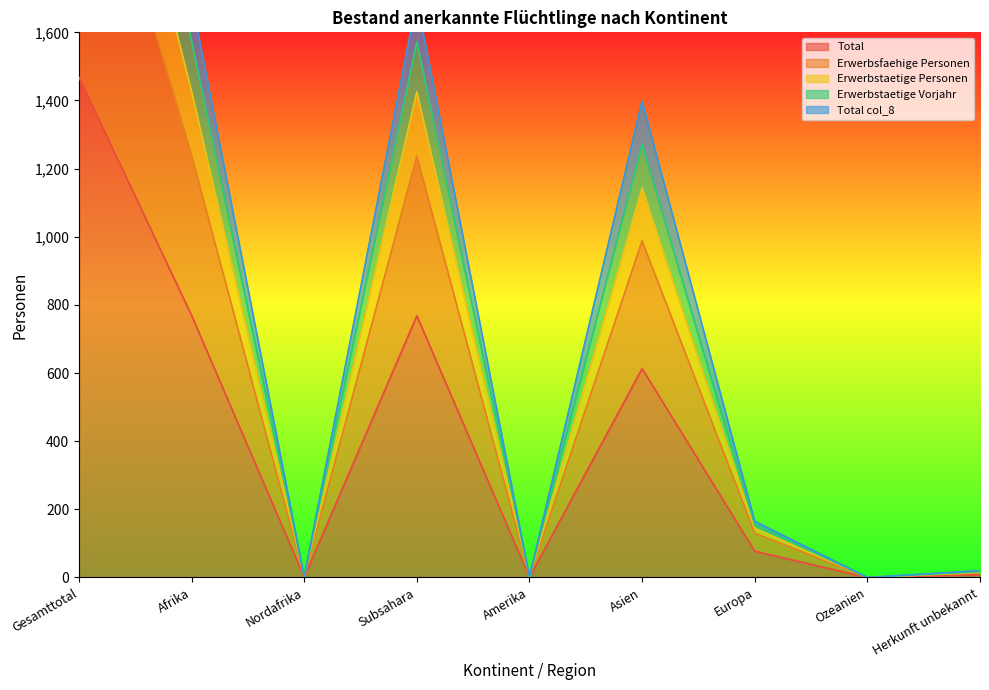

What is the sum of all Erwerbstaetige Personen values?

8261